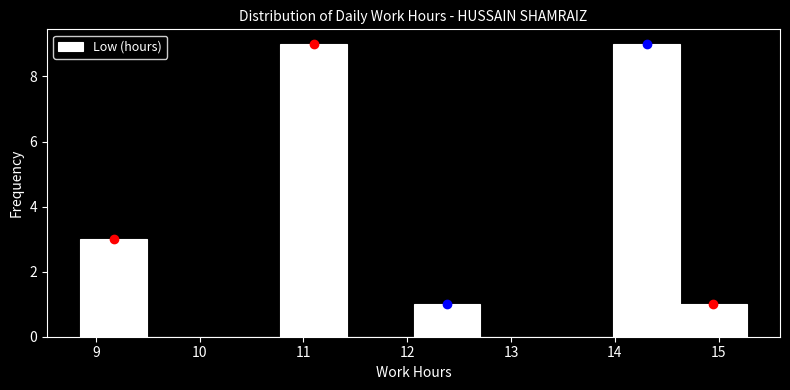

Reading left to right, list every bar in this chart as the range it spans on the x-axis followed by its height. Neither the bar edges nor the heights are printed on the chart, so give them approximately, as read against the axes.

8.9 to 9.5: 3
9.5 to 10.1: 0
10.1 to 10.8: 0
10.8 to 11.4: 9
11.4 to 12.1: 0
12.1 to 12.7: 1
12.7 to 13.3: 0
13.3 to 14.0: 0
14.0 to 14.6: 9
14.6 to 15.3: 1